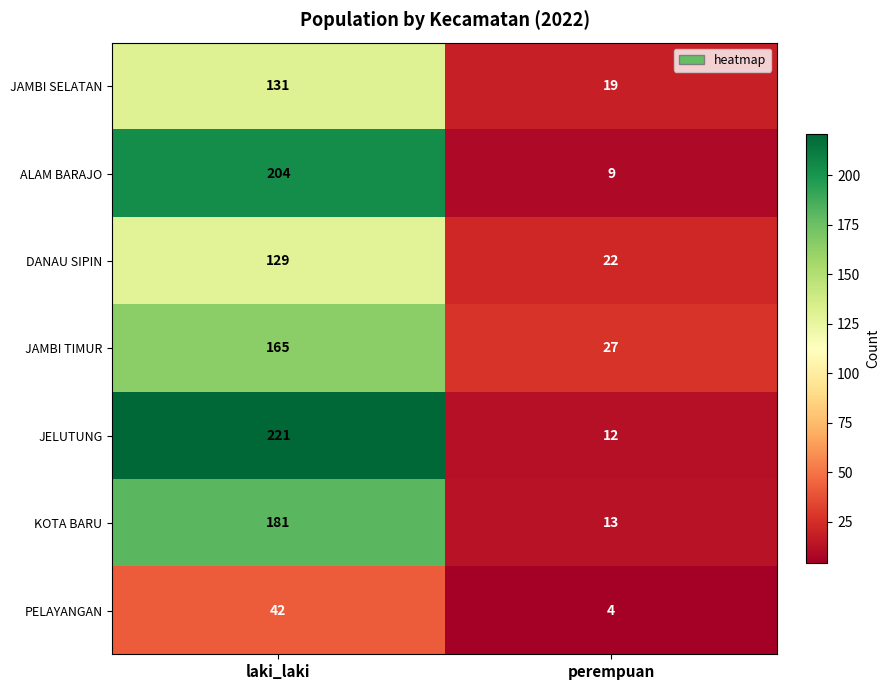

What is the average value of the JAMBI TIMUR series?

96